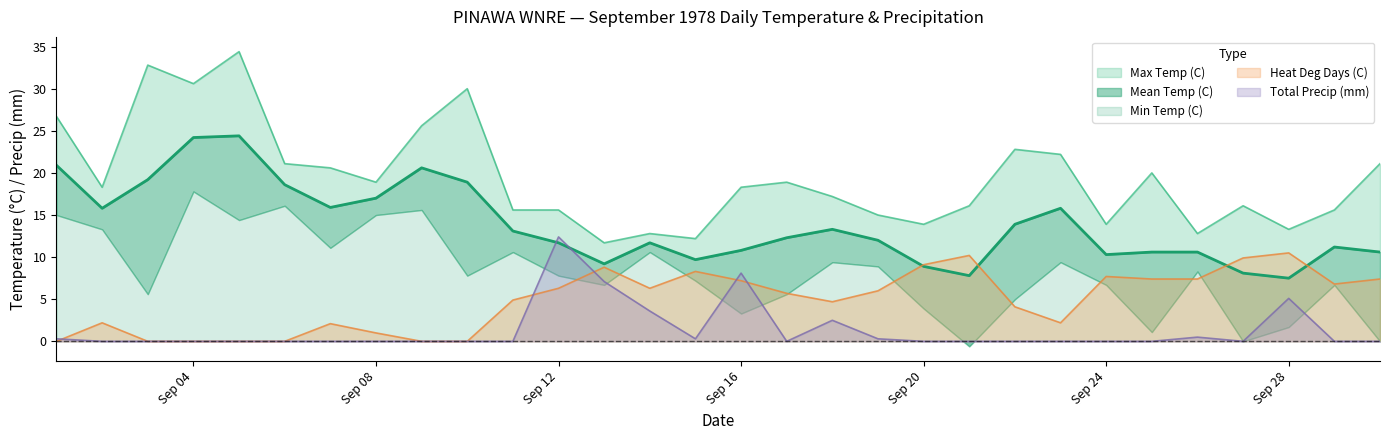

How many data points in Total Precip (mm) are above 0?

10